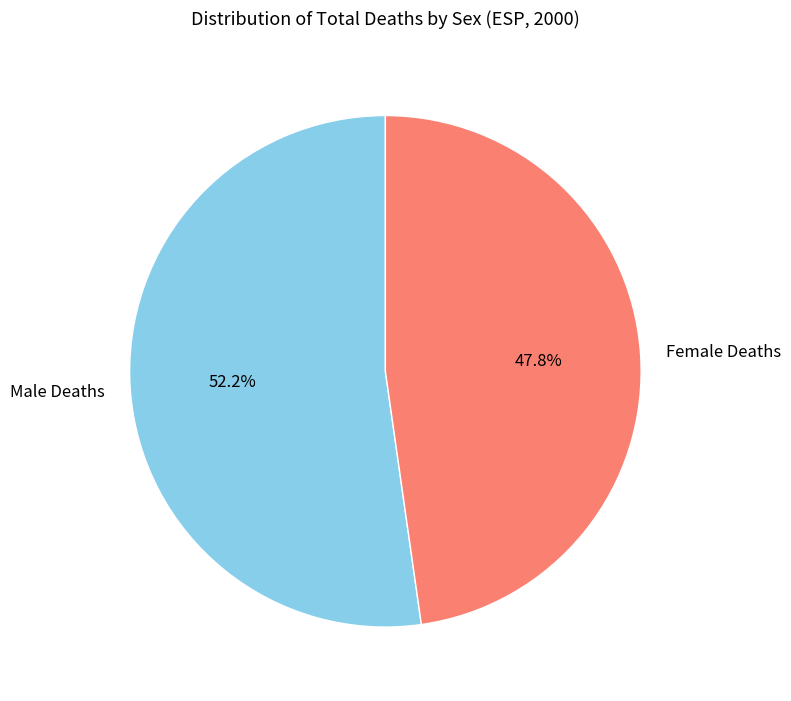

How many slices are in this pie chart?

2